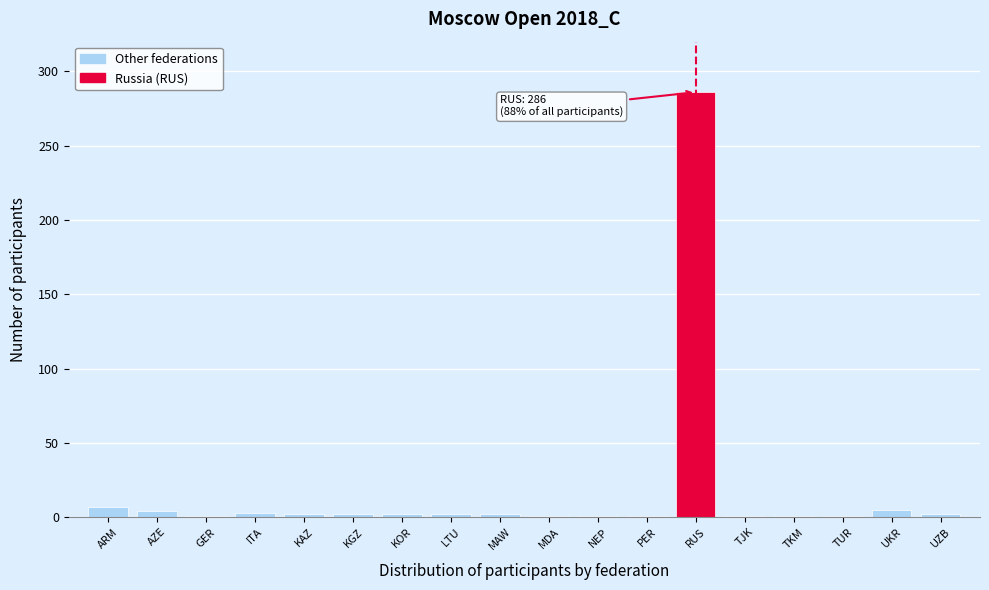

What is the average value?

18